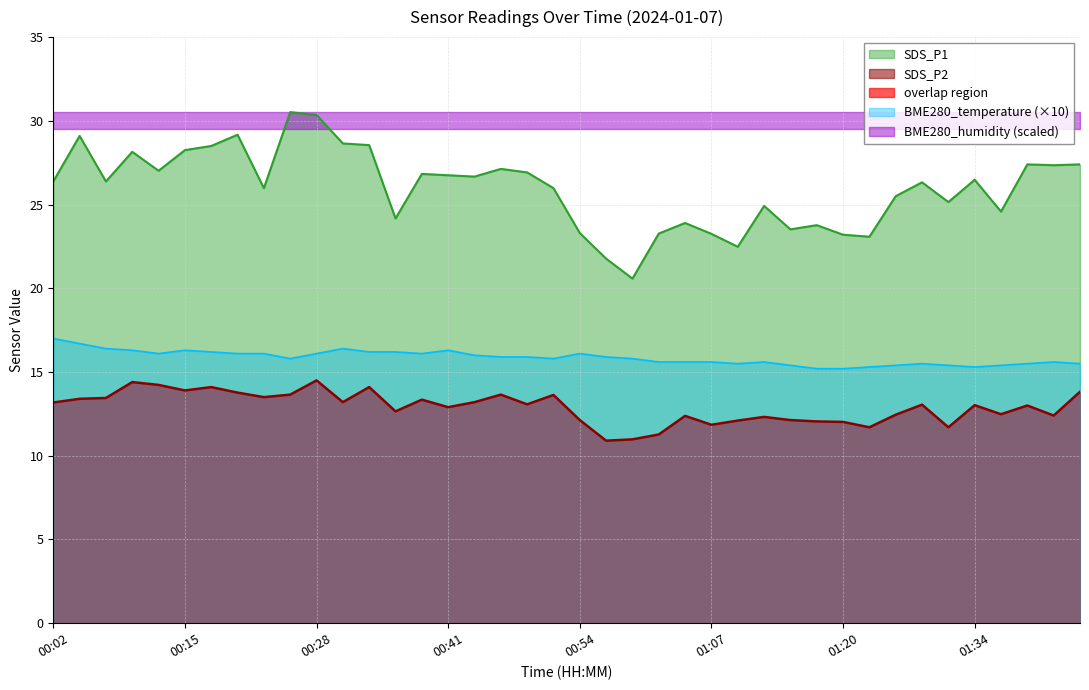

Where is the first local maximum for SDS_P2?

00:10